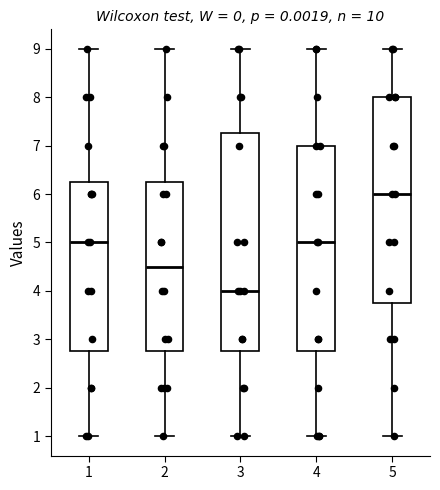

Reading left to right, read every box against the y-axis: the position of its median line, the range the box covers, and the ends of its whiskers. The values are not printed on the chart, so give them approximately, as read against the axis.

1: median 5.0, box 2.8 to 6.3, whiskers 1.0 to 9.0
2: median 4.5, box 2.8 to 6.3, whiskers 1.0 to 9.0
3: median 4.0, box 2.8 to 7.3, whiskers 1.0 to 9.0
4: median 5.0, box 2.8 to 7.0, whiskers 1.0 to 9.0
5: median 6.0, box 3.8 to 8.0, whiskers 1.0 to 9.0